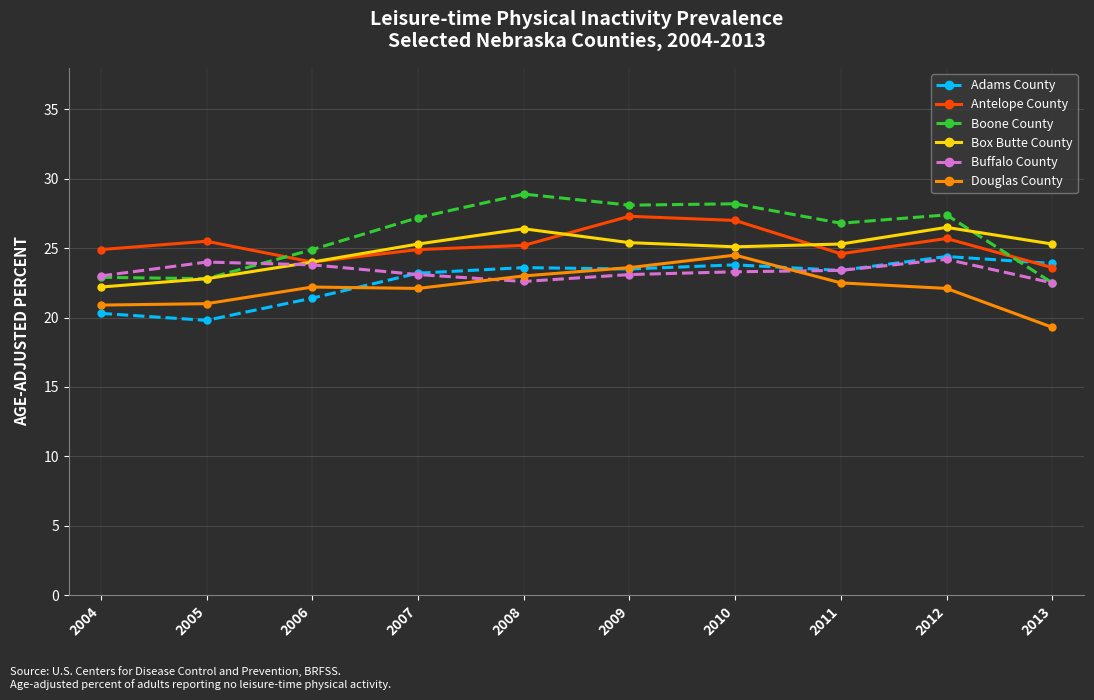

Which series changed the most between 2004 and 2008?

Boone County